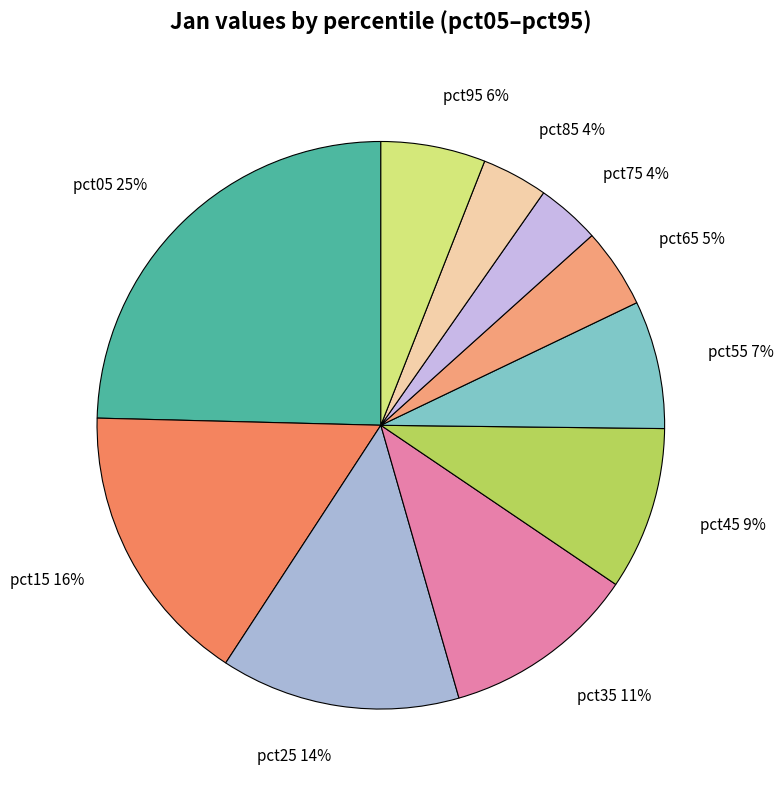

To the nearest percent, what is the average slice percentage?

10%